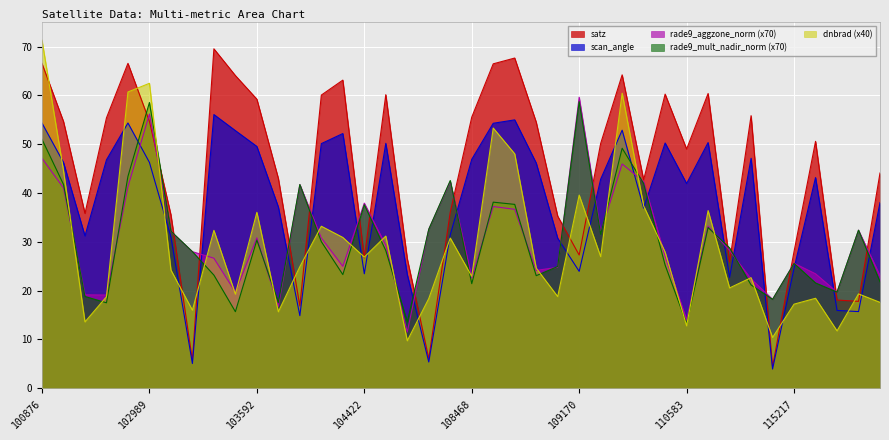

Is it true that rade9_aggzone_norm (x70) equals 8.2 at 103592?

False